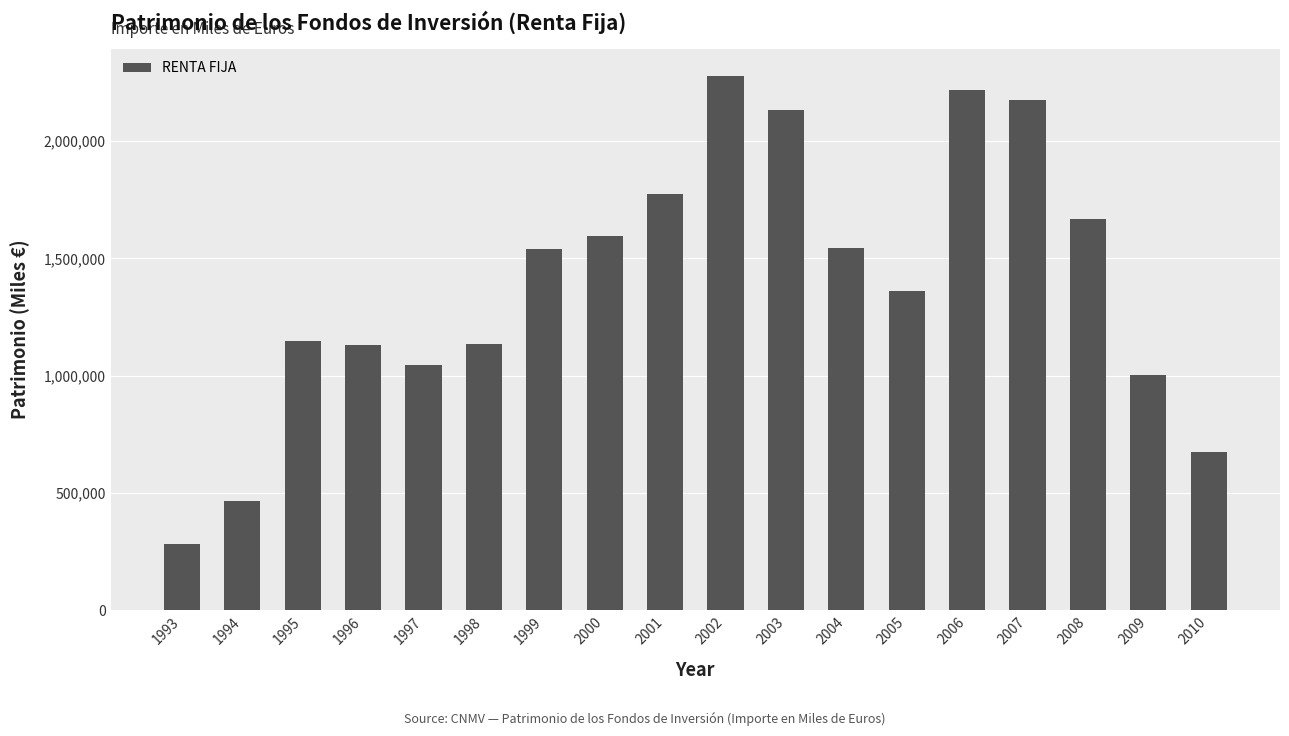

What is the difference between the values at 1997 and 2004?

496933